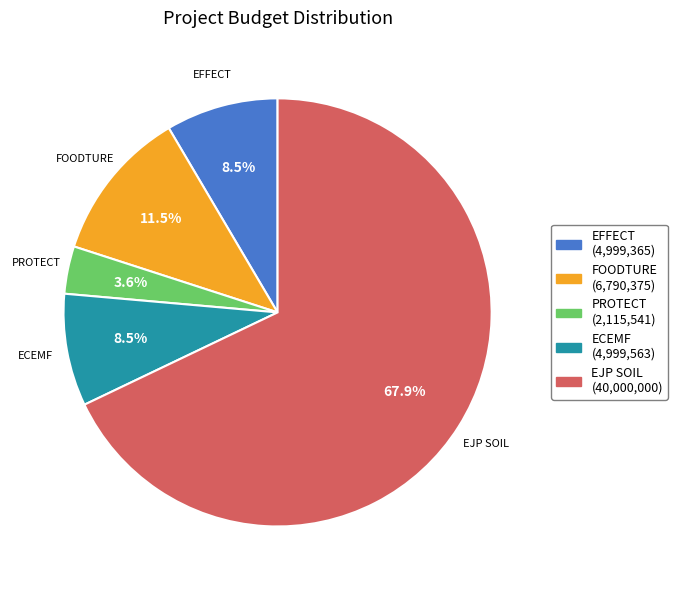

What is the total percentage of EJP SOIL and FOODTURE?

79.4%